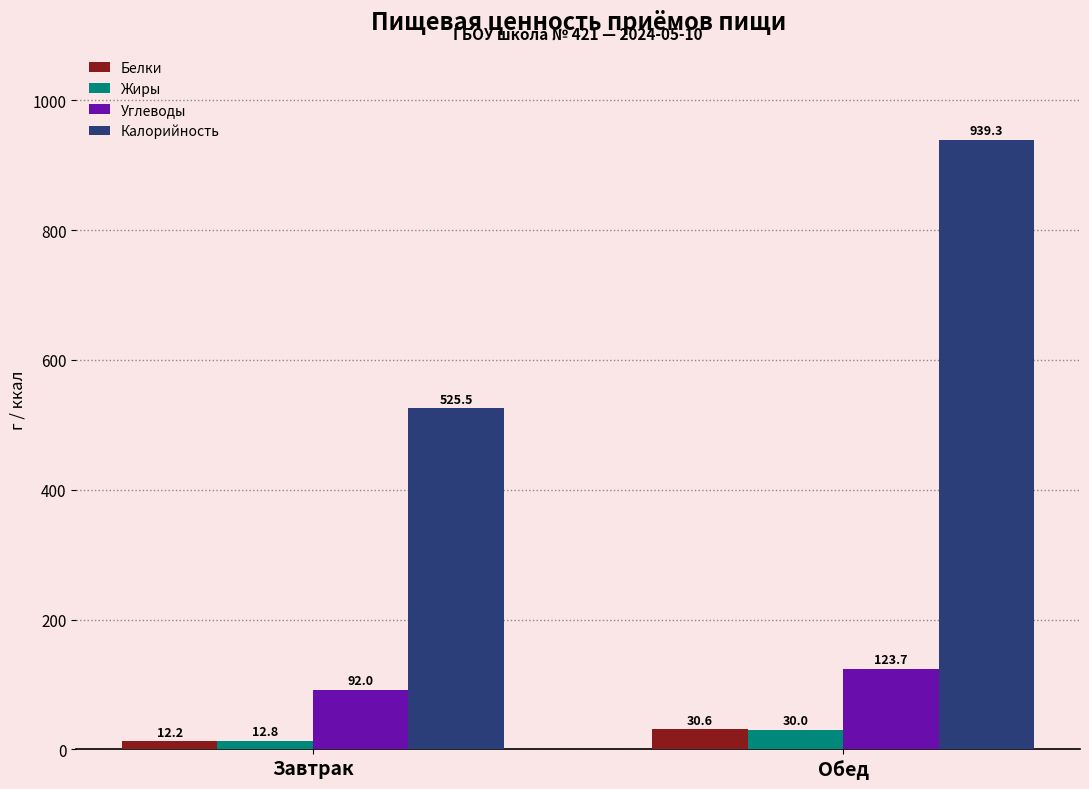

What is the sum of all Белки values?

42.8